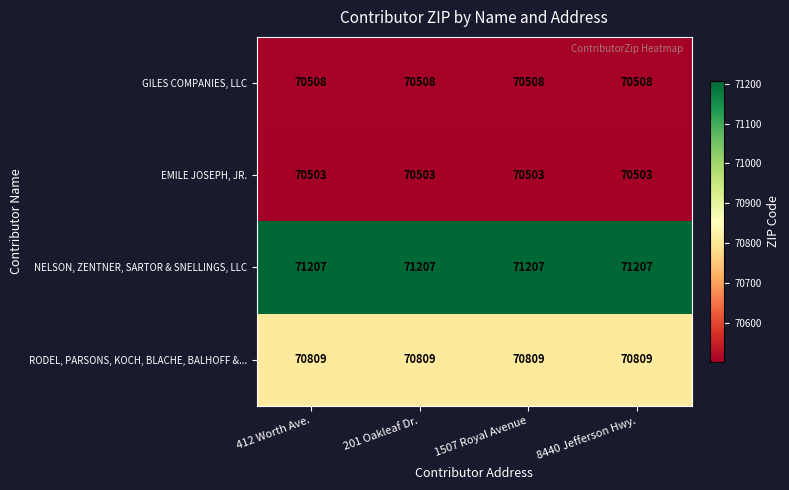

What is the smallest value displayed?

70503